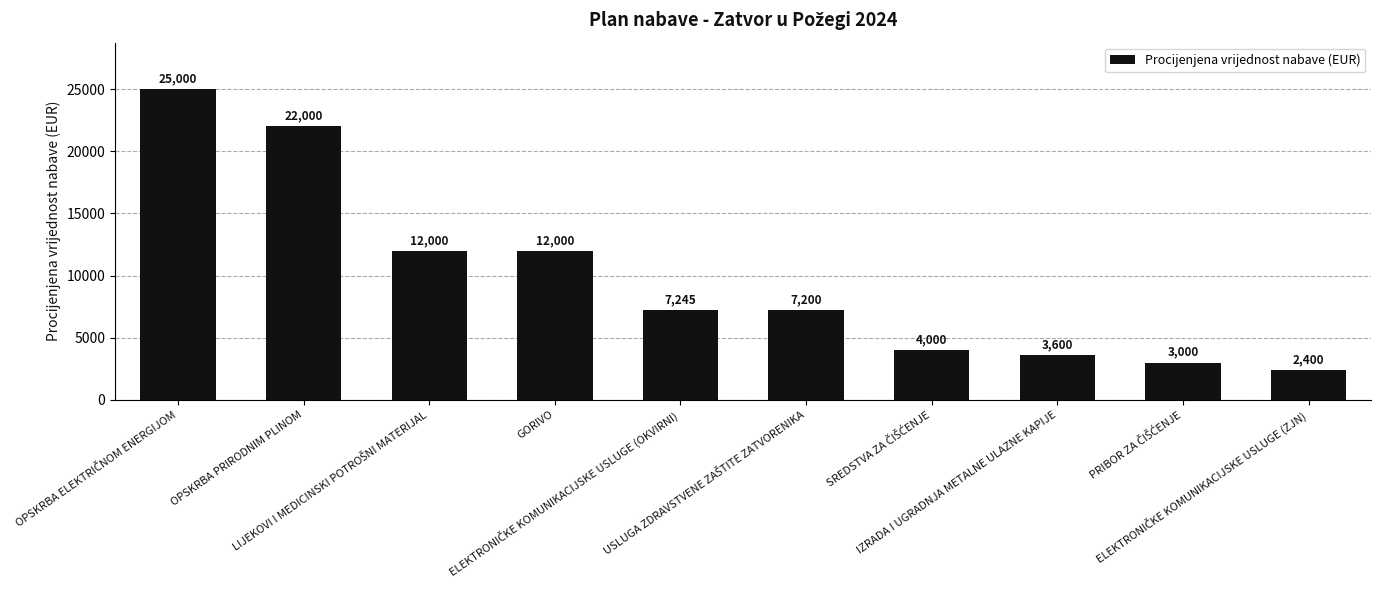

What is the difference between the maximum and minimum values?

22600